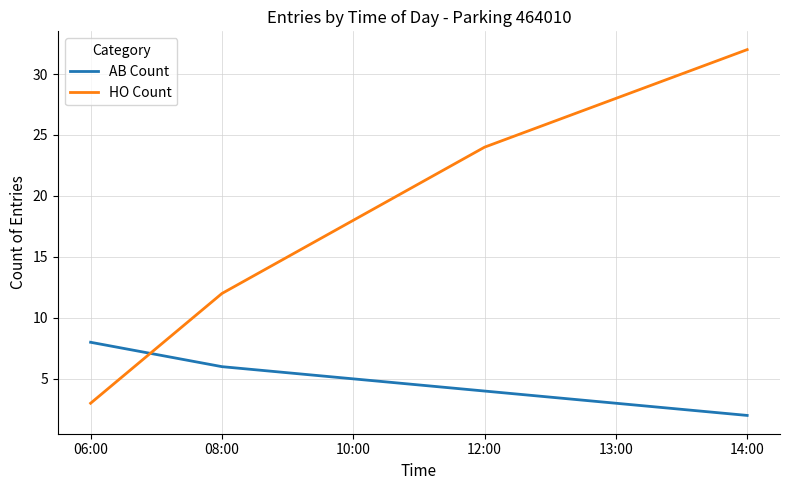

What is the difference between the maximum and minimum values in the AB Count series?

6